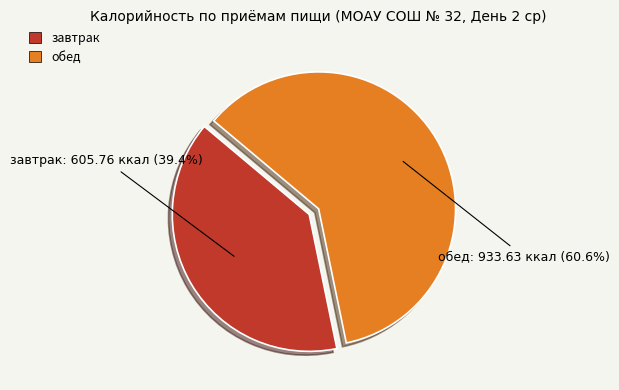

Rank the categories by value from lowest to highest.

завтрак, обед